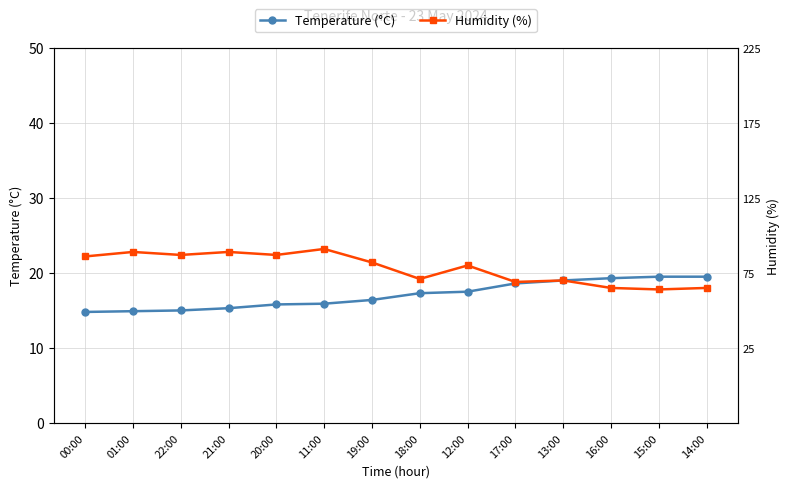

True or false: Temperature (°C) and Humidity (%) intersect in this chart.

False